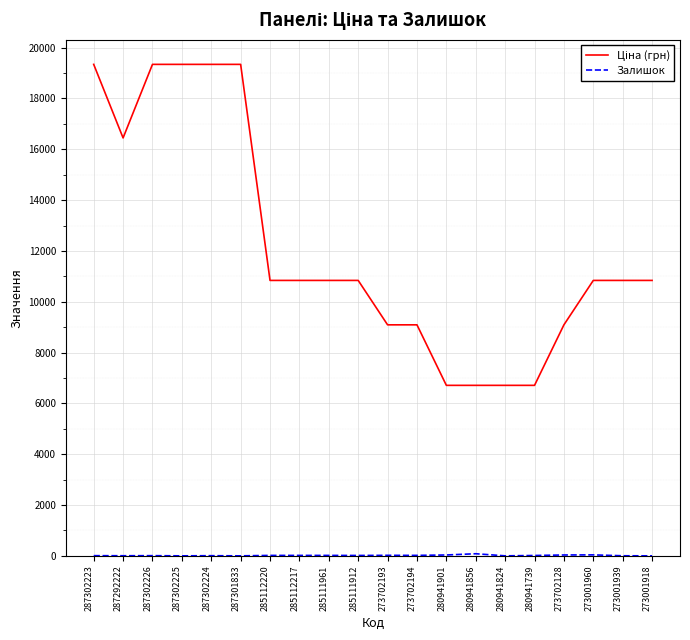

What is the maximum value shown in the chart?

19343.1